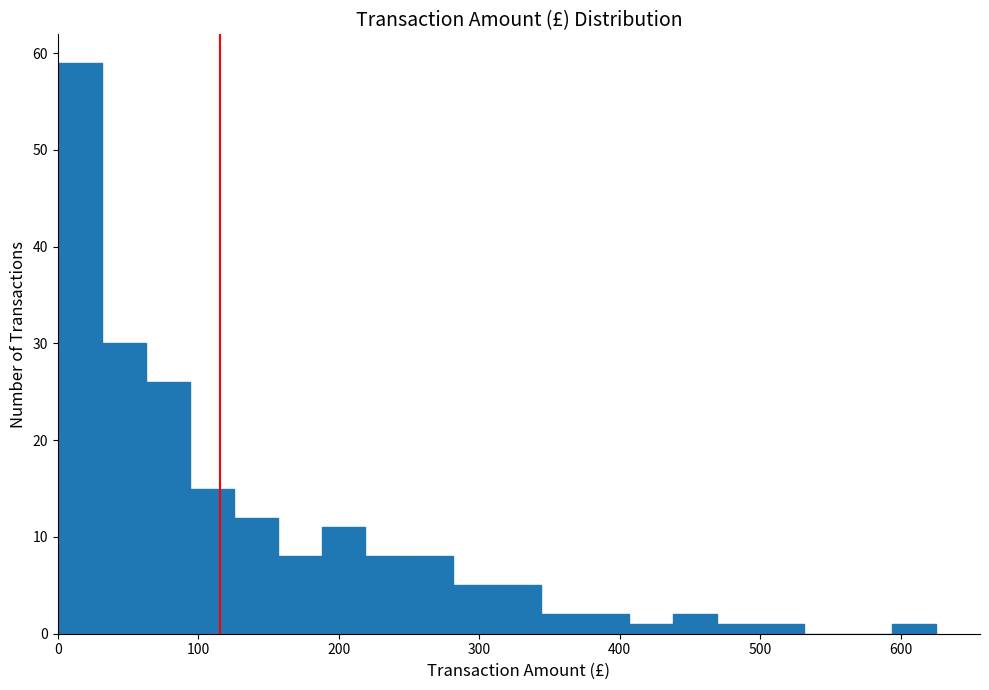

Around what value on the x-axis is the tallest bar? Give the approximate position of its centre, as read against the axis.

20